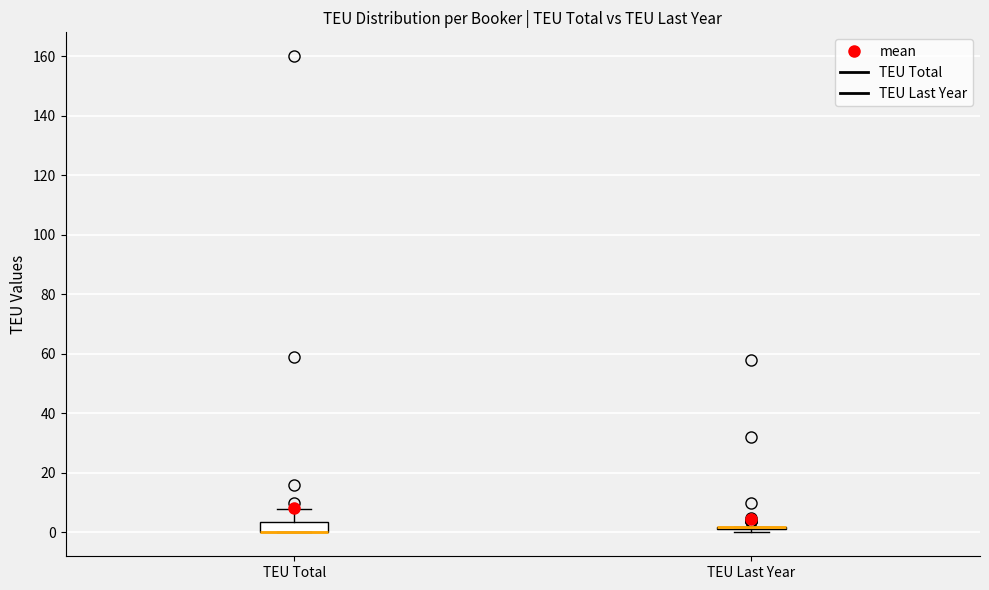

Comparing the boxes themselves (not the whiskers), which one is the tallest?

TEU Total